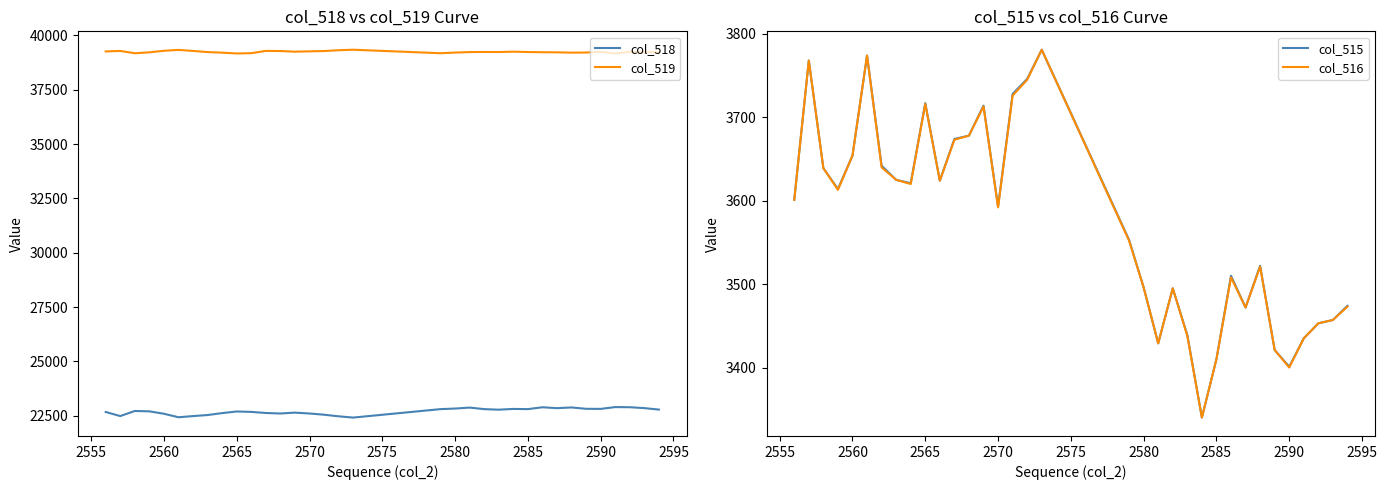

What is the maximum value for col_519?

39344